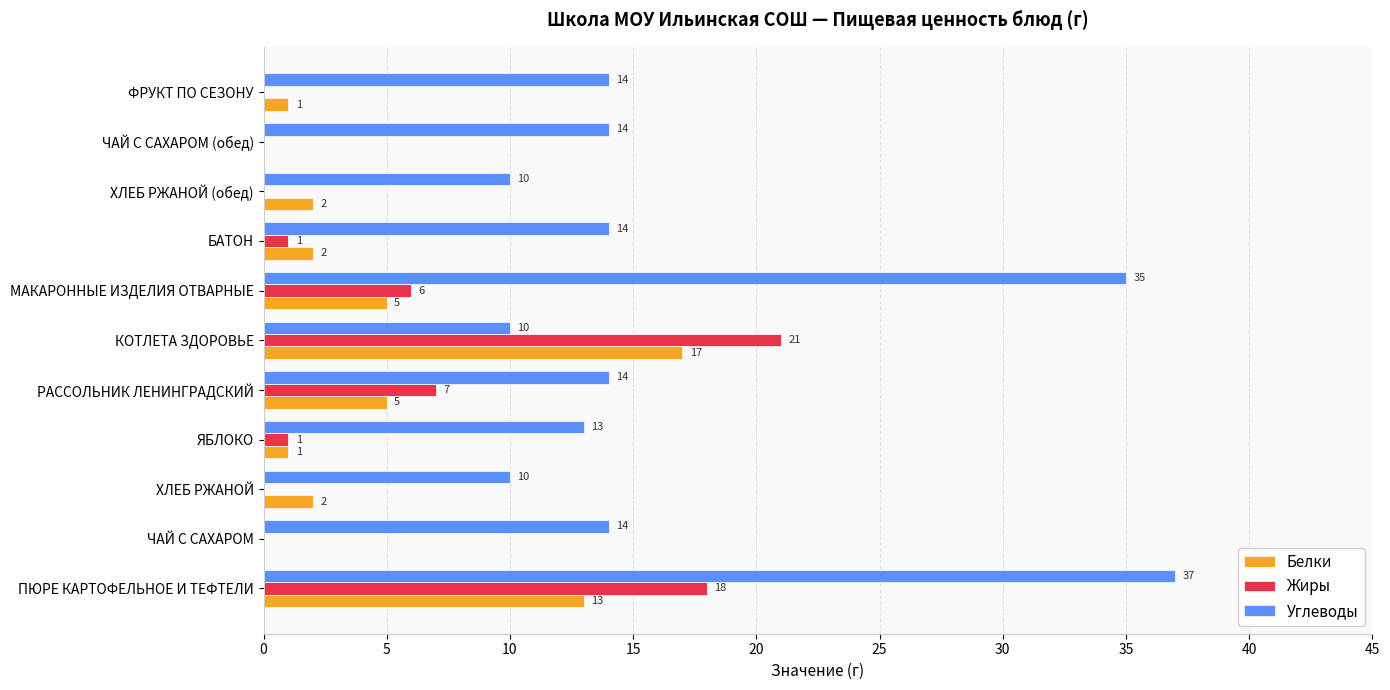

What is the sum of the Углеводы values at ХЛЕБ РЖАНОЙ (обед) and ЧАЙ С САХАРОМ (обед)?

24